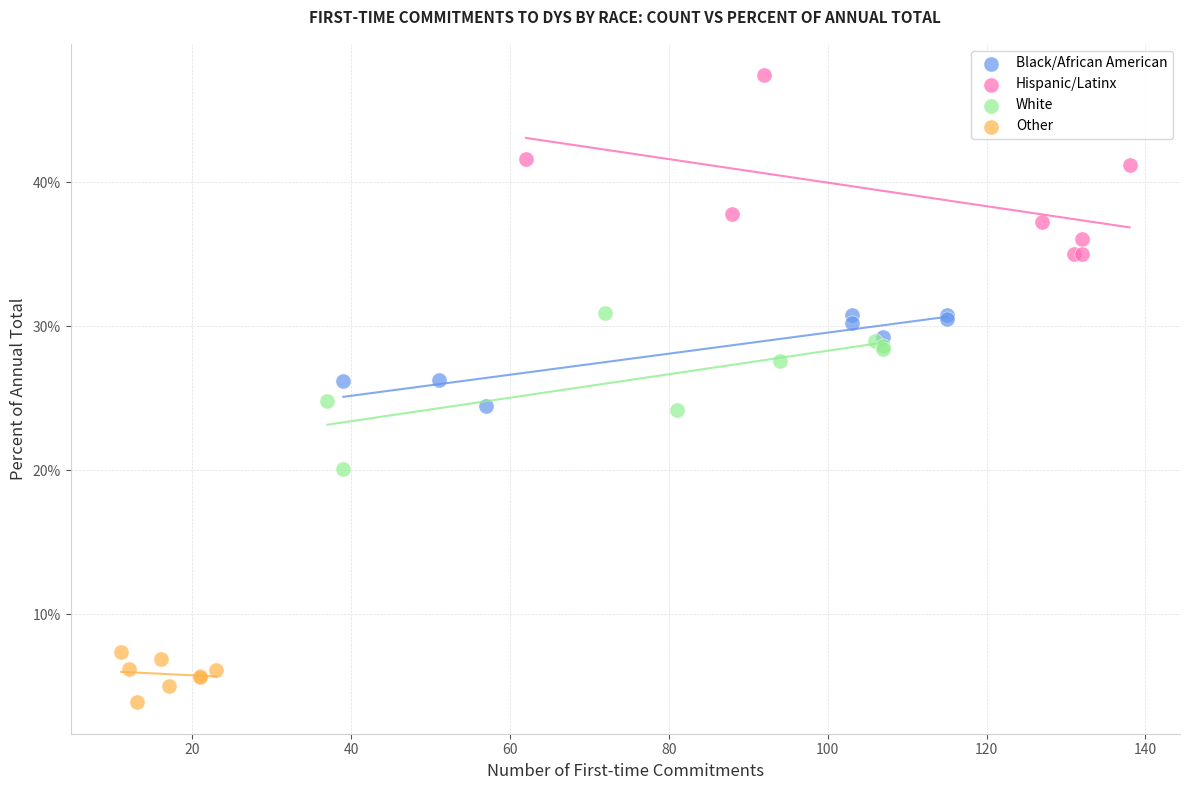

Which series has the largest Y range (max minus min)?

Hispanic/Latinx